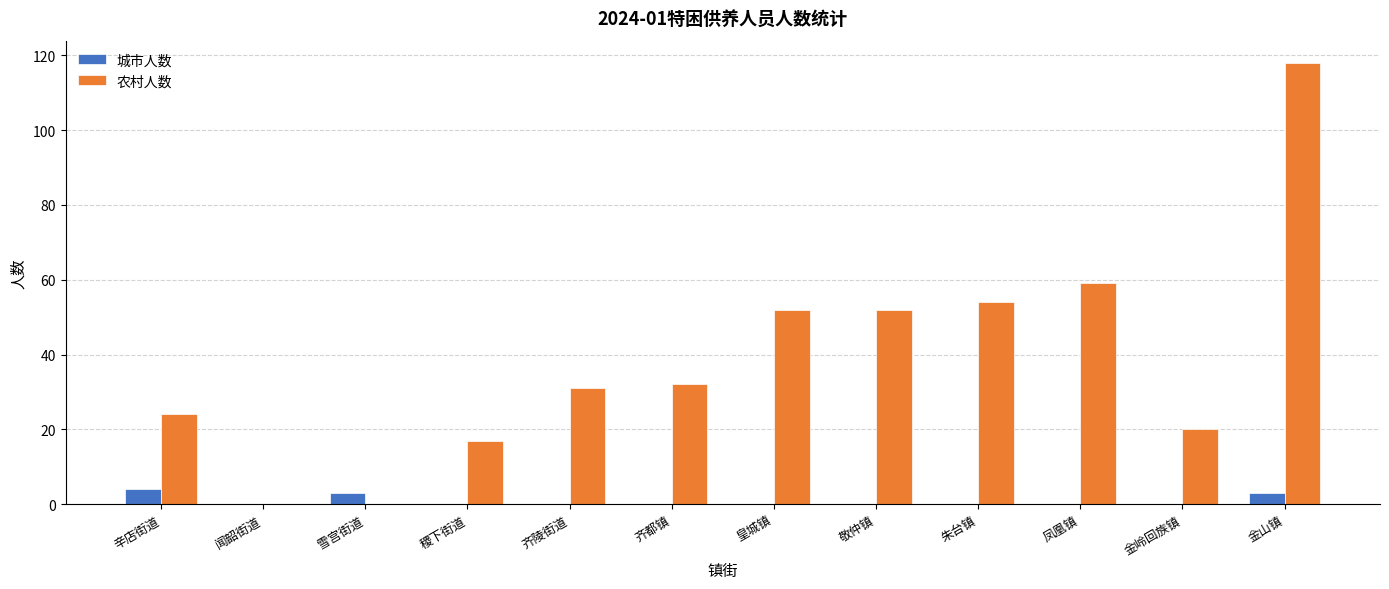

What is the sum of all 城市人数 values?

10